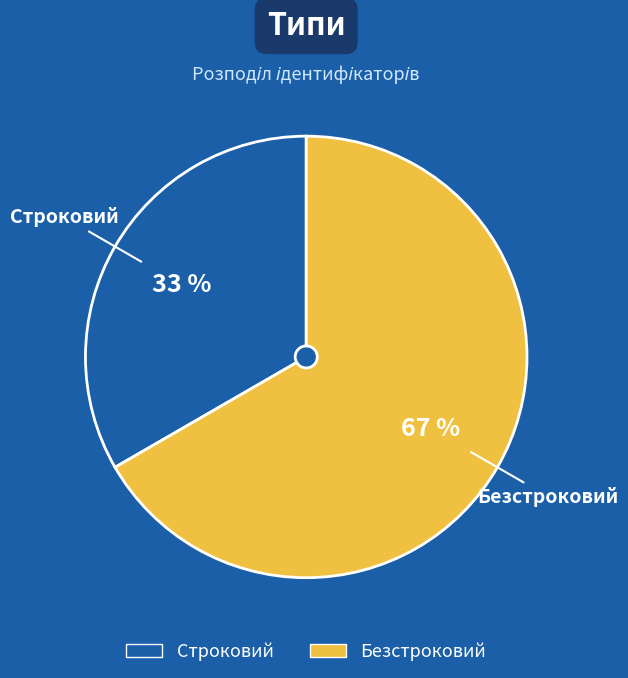

Is it true that Безстроковий is 82% of the pie?

False